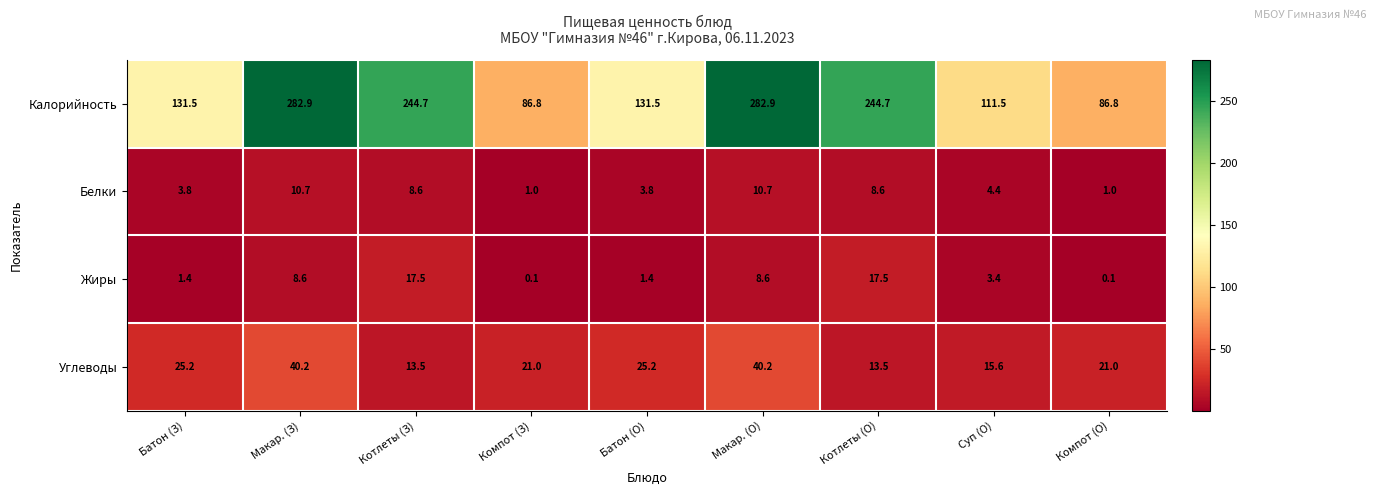

What is the difference between the highest and lowest values at Котлеты (О)?

236.1